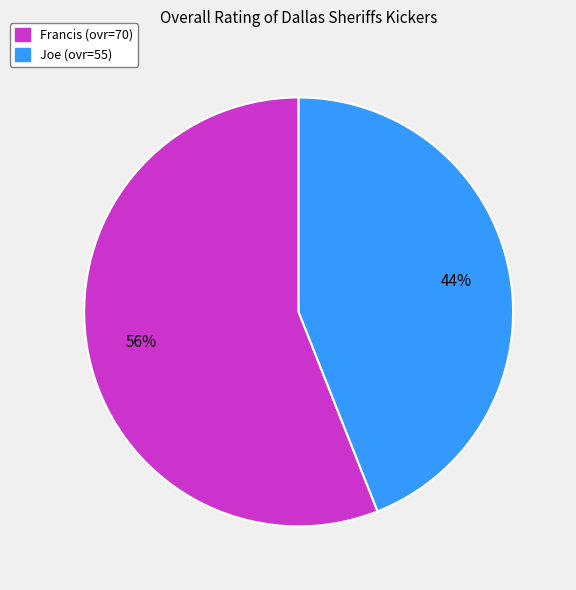

Which has a higher value, Joe or Francis?

Francis